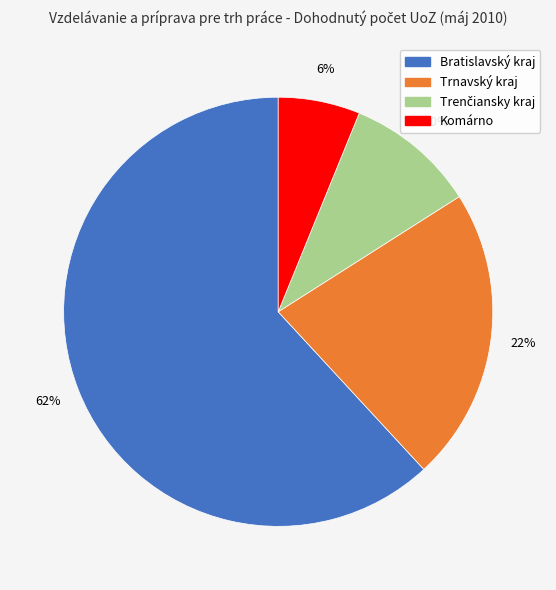

True or false: Komárno accounts for 6% of the total.

True